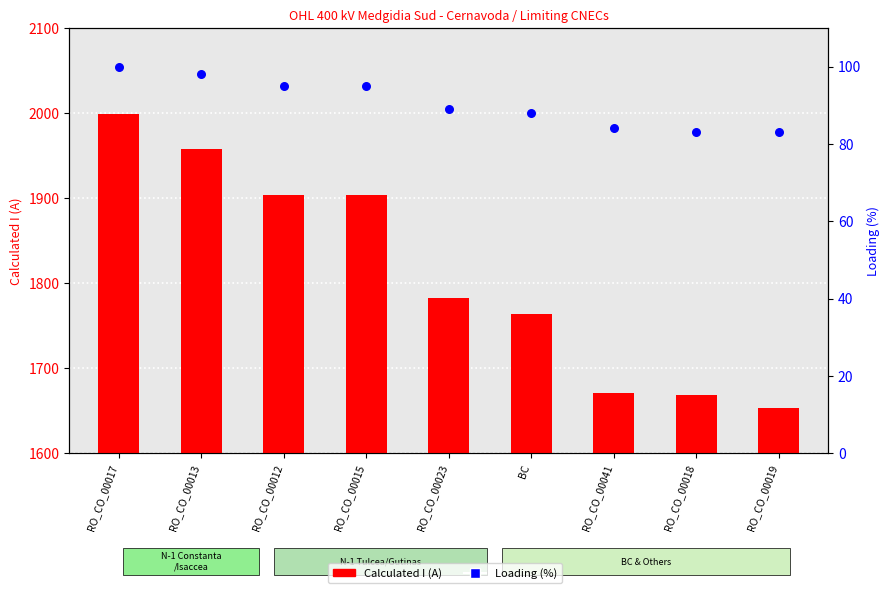

At how many categories does at least one series exceed 1602?

9